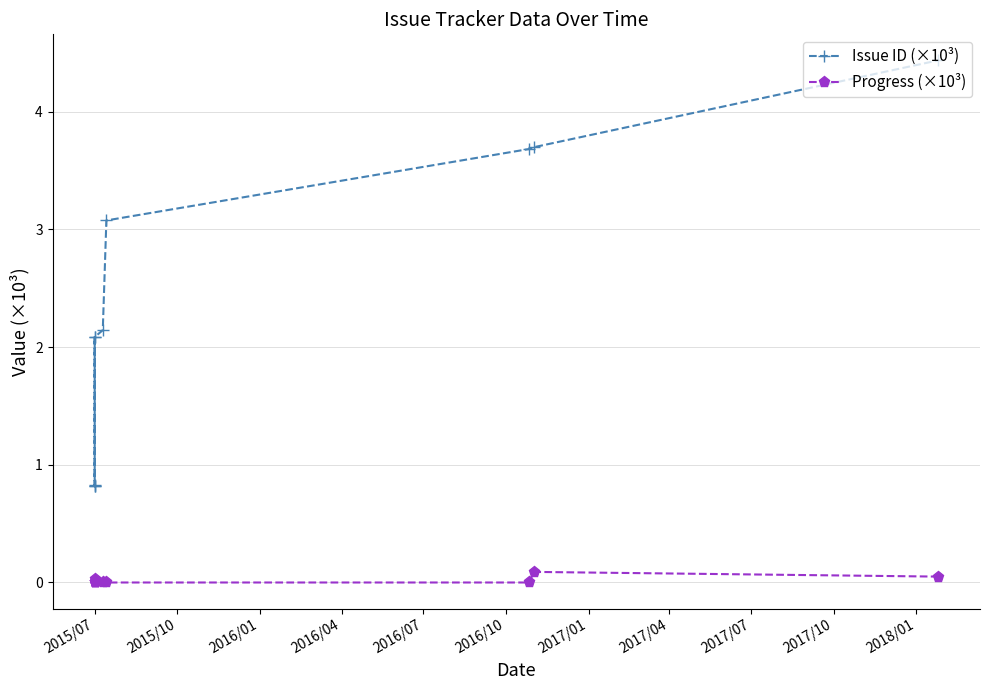

Which series has the largest total across all categories?

Issue ID (×10³)